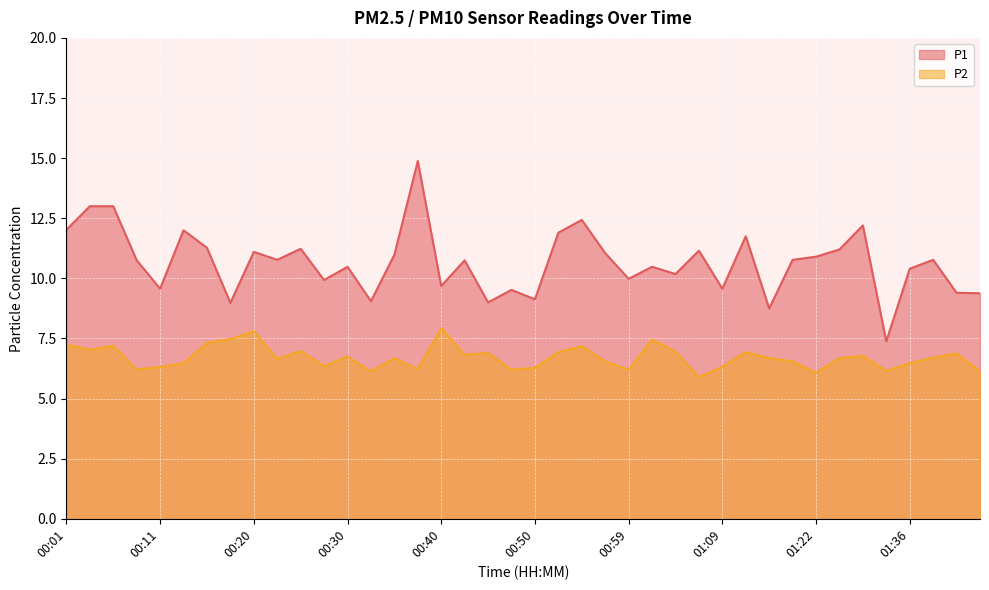

What position from the left is 00:45?

19